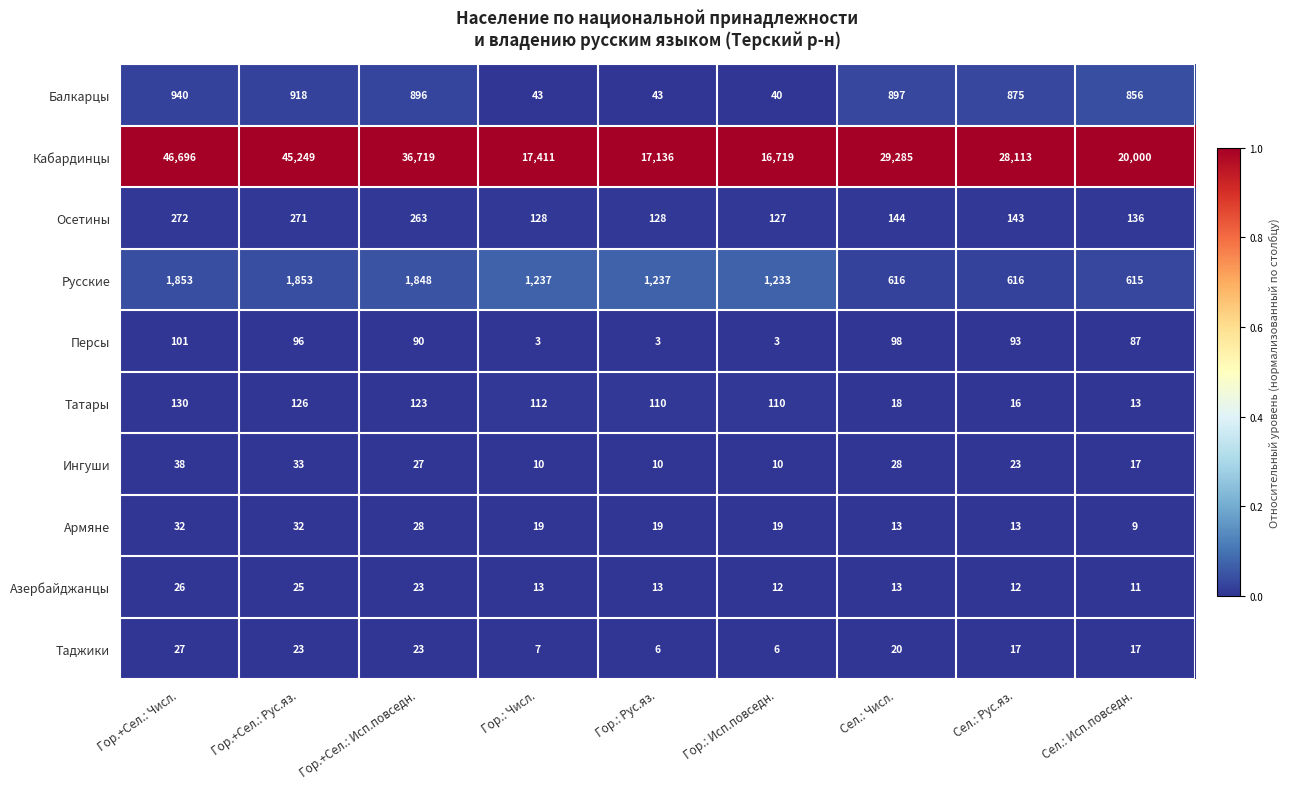

Which series has the largest range (max minus min)?

Кабардинцы